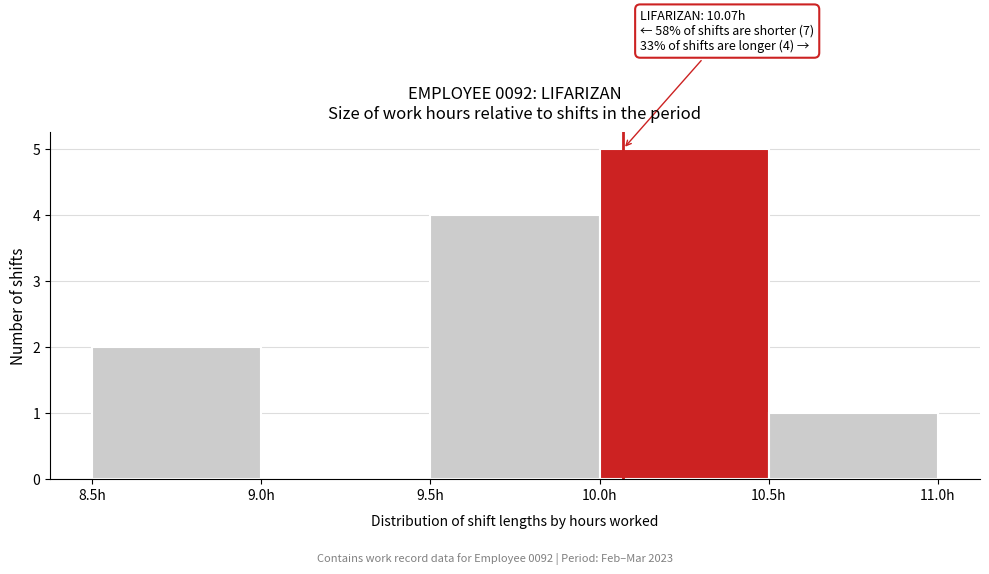

Over which range of the x-axis is the bar tallest?

10.0 to 10.5